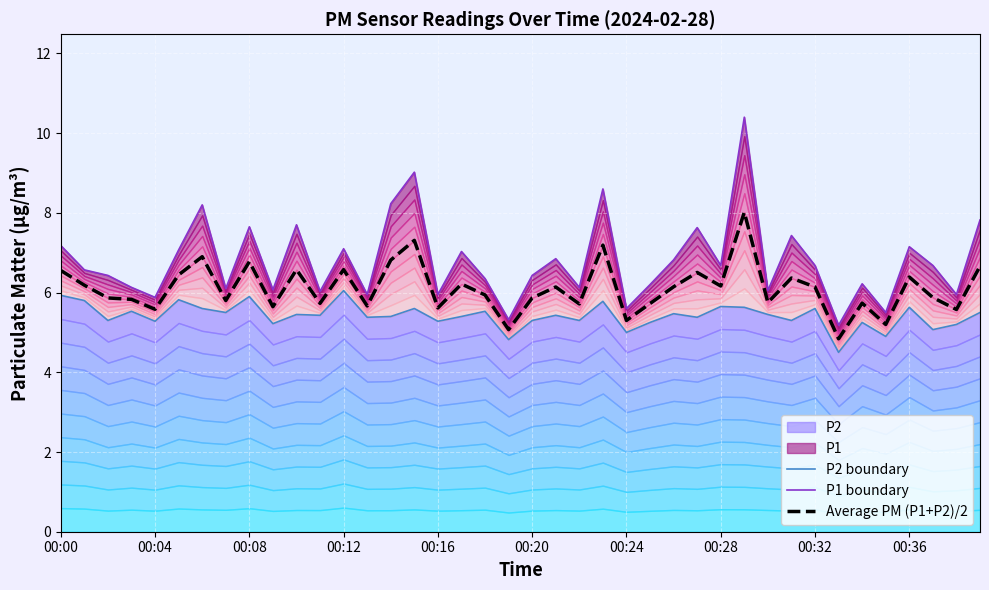

Rank the series by their maximum value, from lowest to highest.

P2 boundary, Average PM (P1+P2)/2, P1 boundary